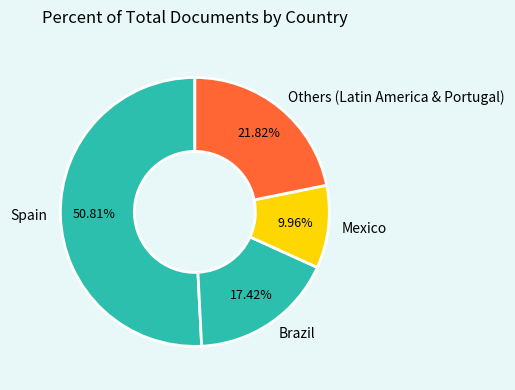

Rank the categories by value from highest to lowest.

Spain, Others (Latin America & Portugal), Brazil, Mexico